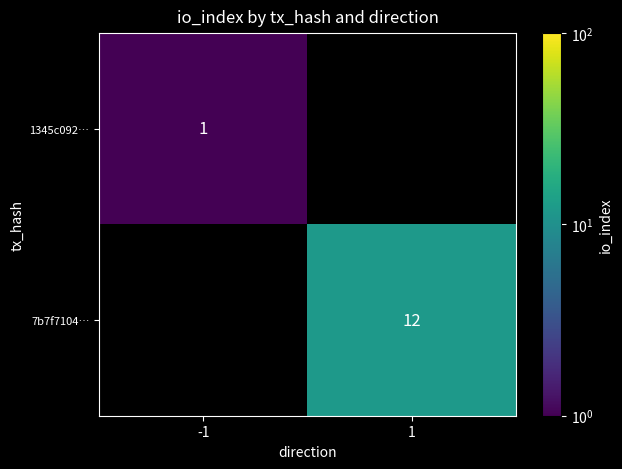

Is it true that 1345c092… equals 1 at -1?

True